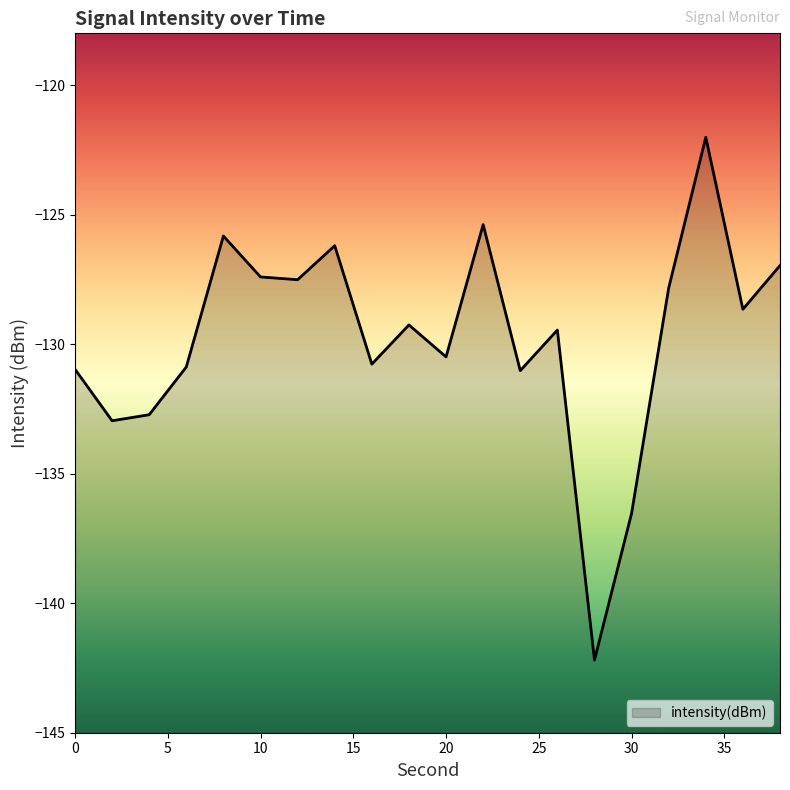

What is the greatest value displayed?

-122.0